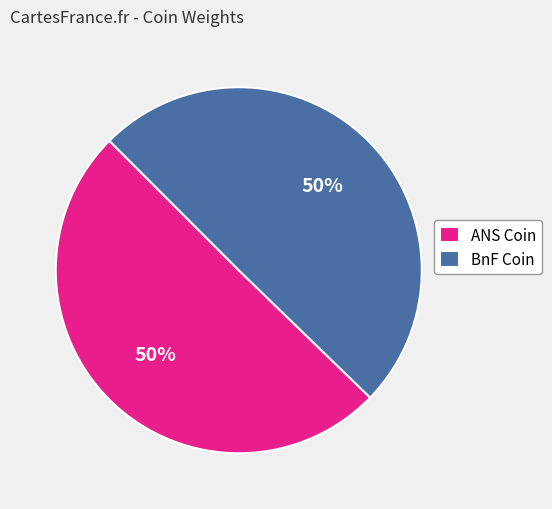

Count the number of slices in the pie.

2